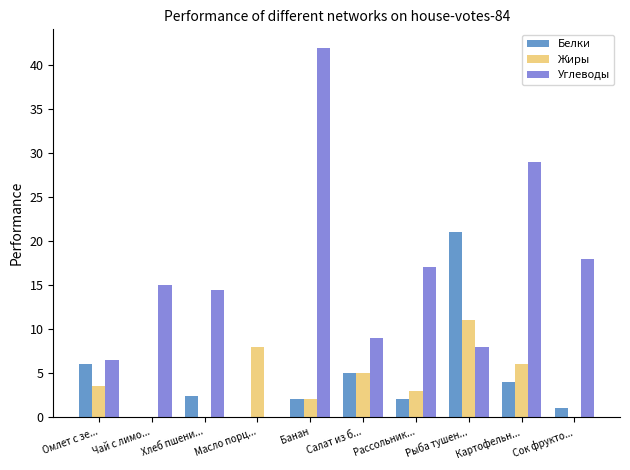

What is the maximum value shown in the chart?

42.0